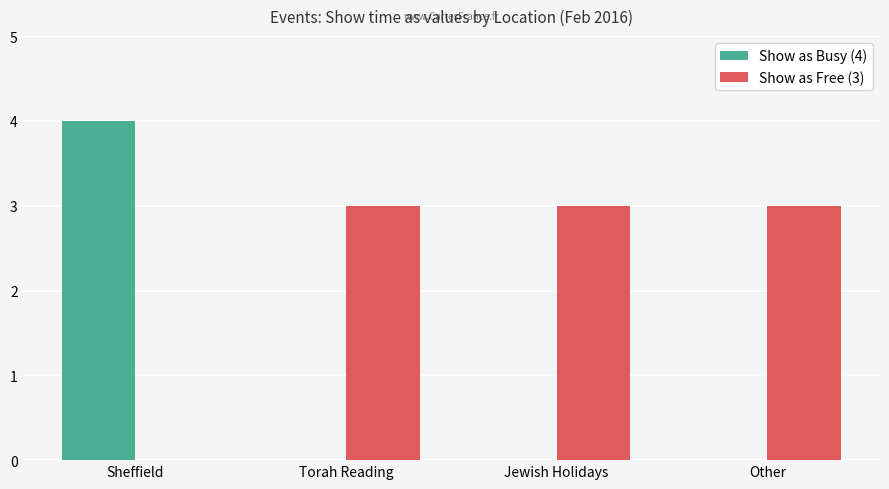

What is the total value across all series at Sheffield?

4